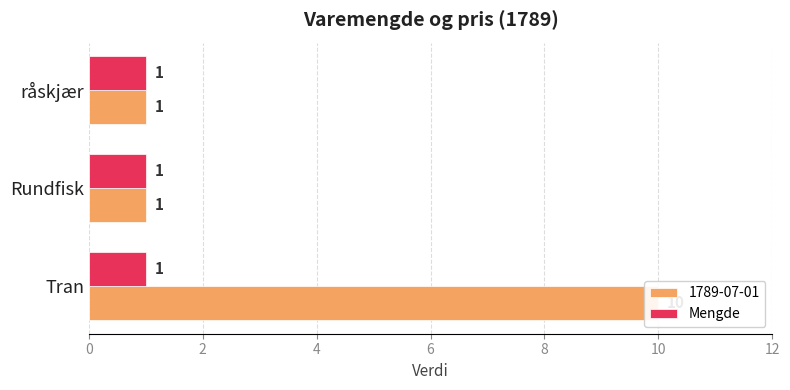

Reading left to right, what are all the values shown in this chart?

Tran=10	Rundfisk=1	råskjær=1